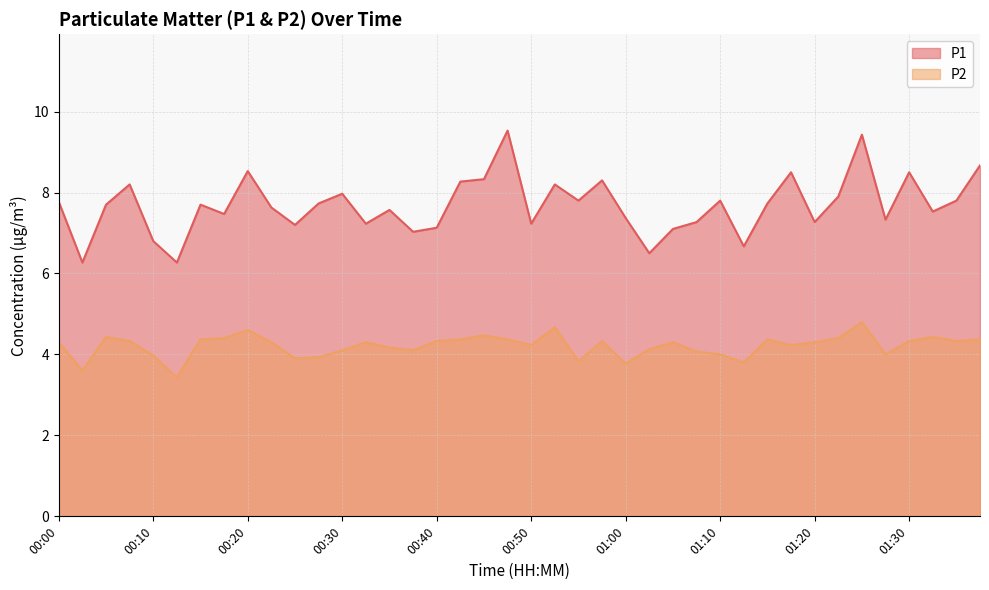

Is the value of P2 at 00:20 greater than the value of P1 at 01:15?

No